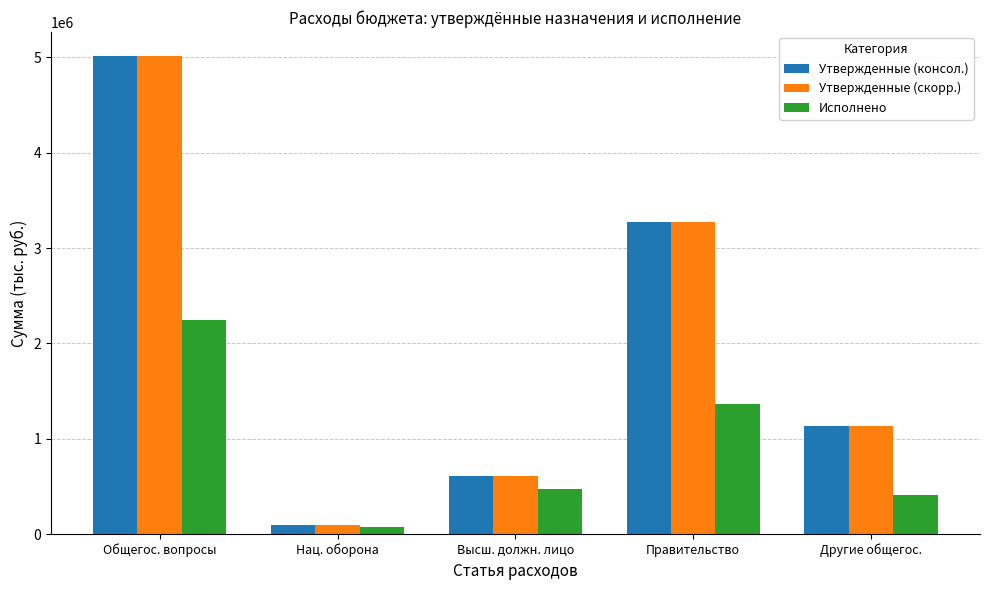

At how many categories does at least one series exceed 2718183?

2